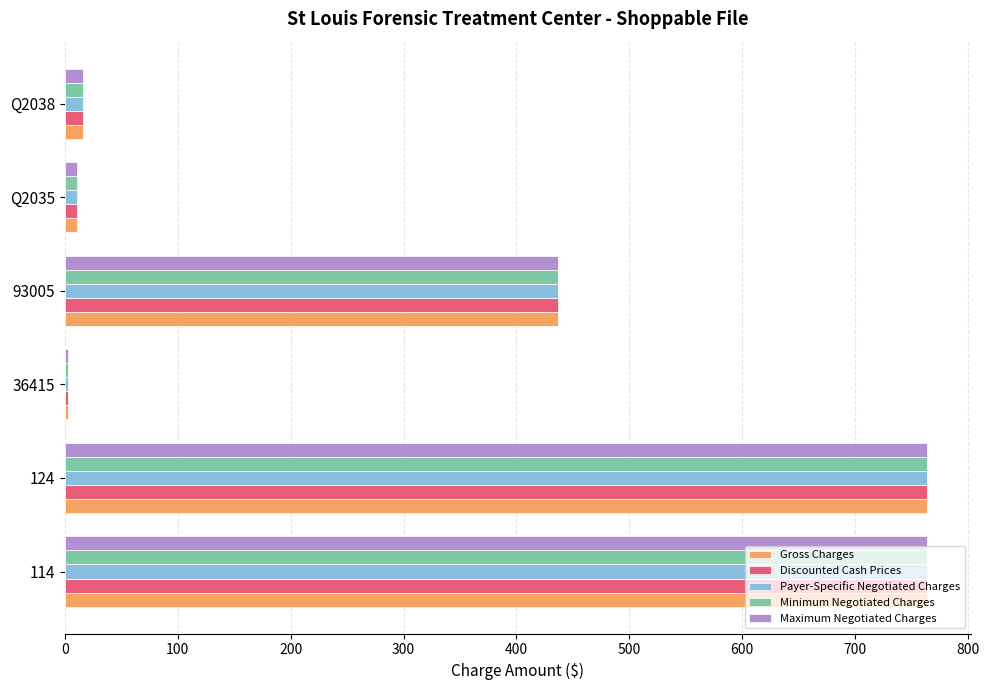

At which label is Gross Charges closest to 383?

93005